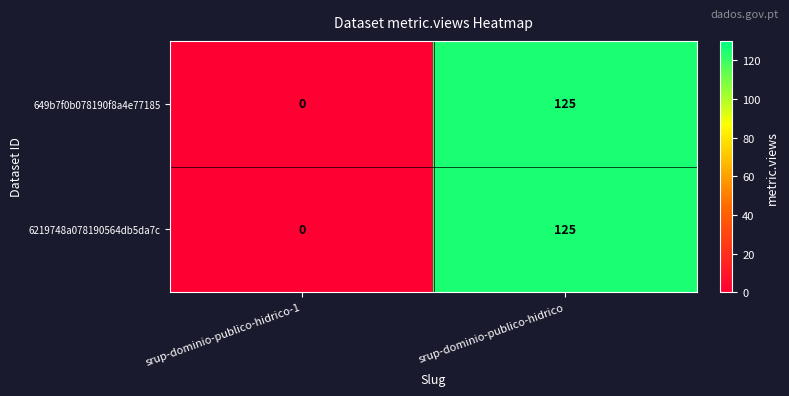

True or false: 649b7f0b078190f8a4e77185 has a value of 125 at srup-dominio-publico-hidrico.

True